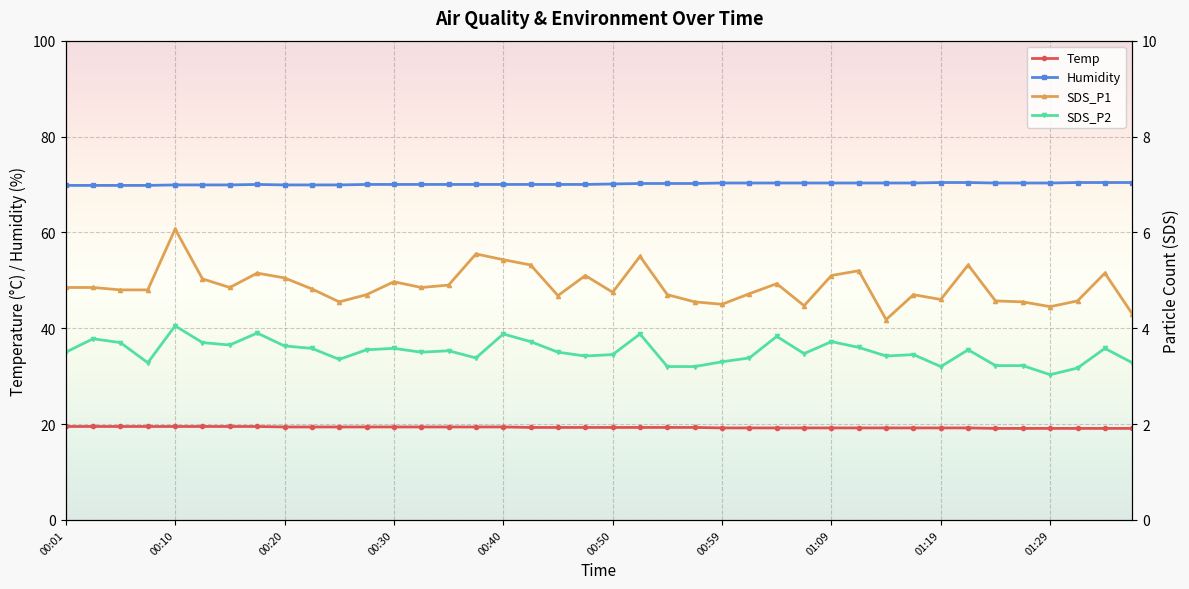

Is it true that Temp equals 7.1 at 00:59?

False